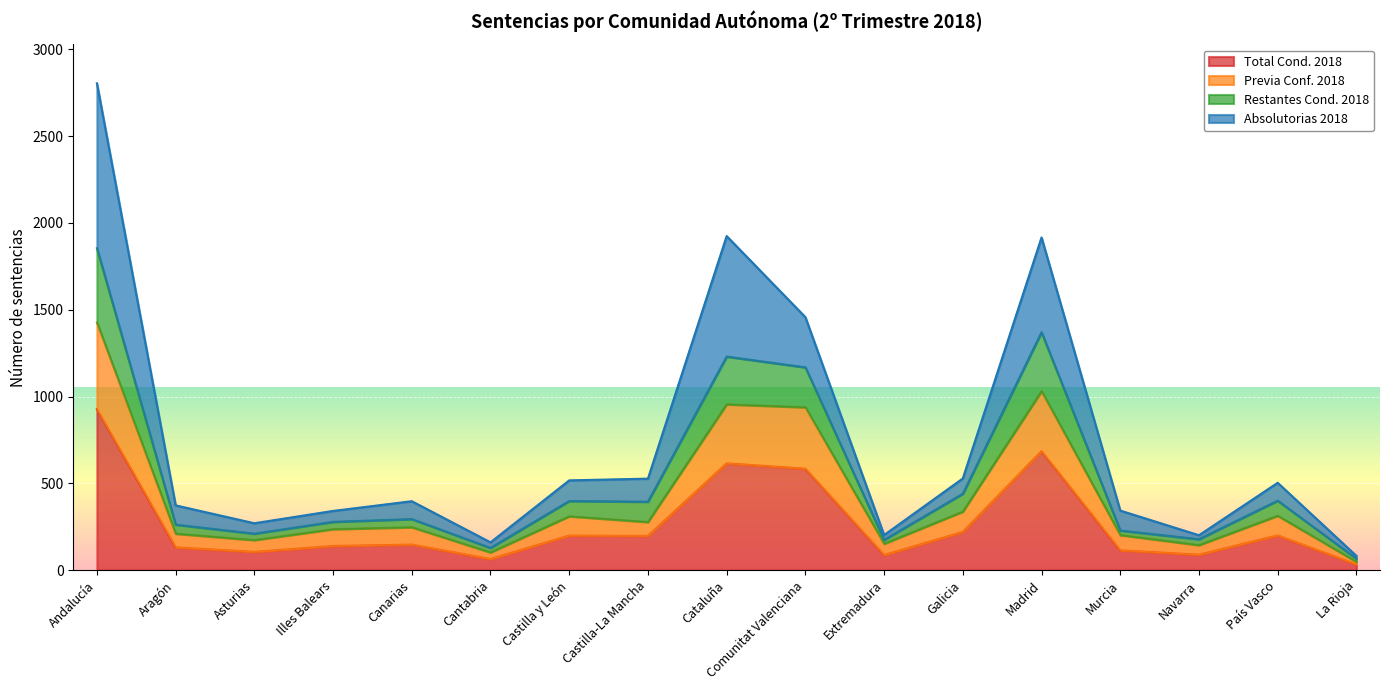

What position from the right is Cataluña?

9